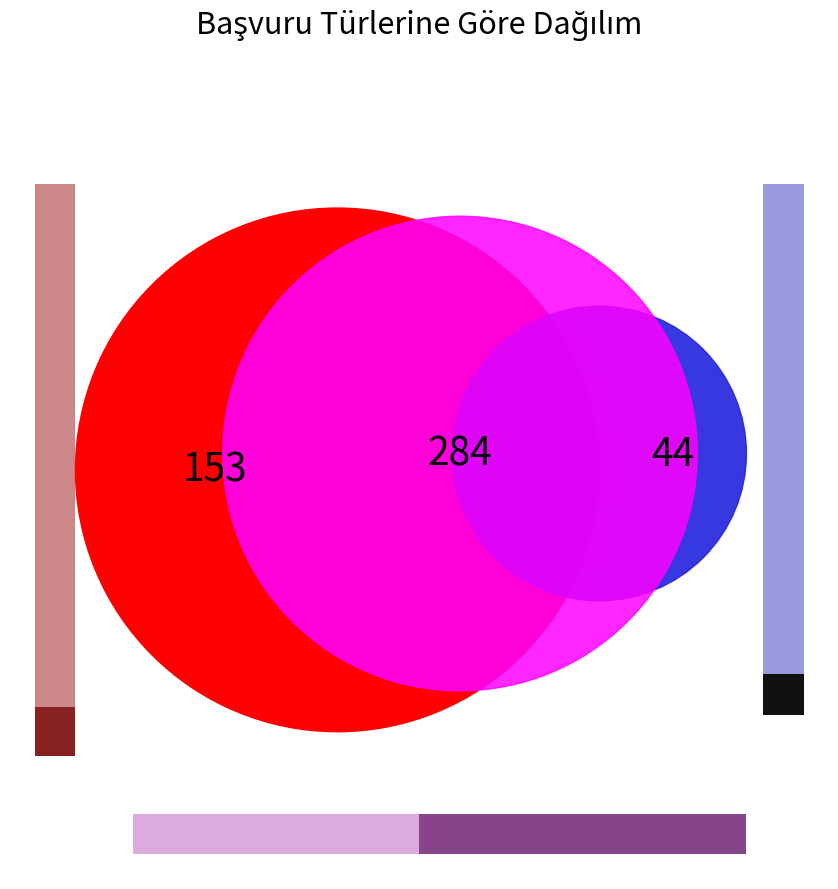

Count the number of slices in the pie.

3